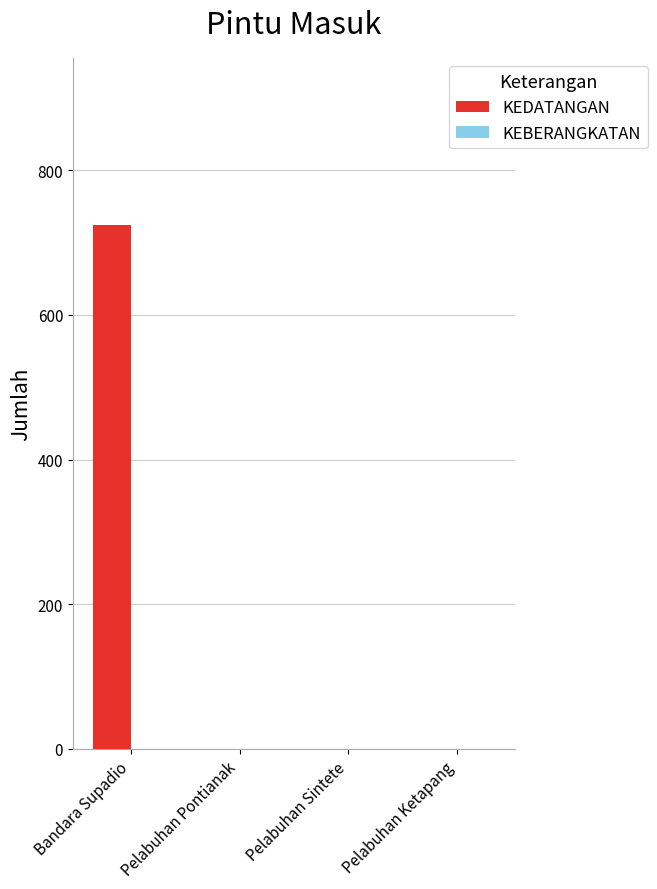

Reading left to right, list all the values displayed in this chart.

Bandara Supadio=724	Pelabuhan Pontianak=0	Pelabuhan Sintete=0	Pelabuhan Ketapang=0